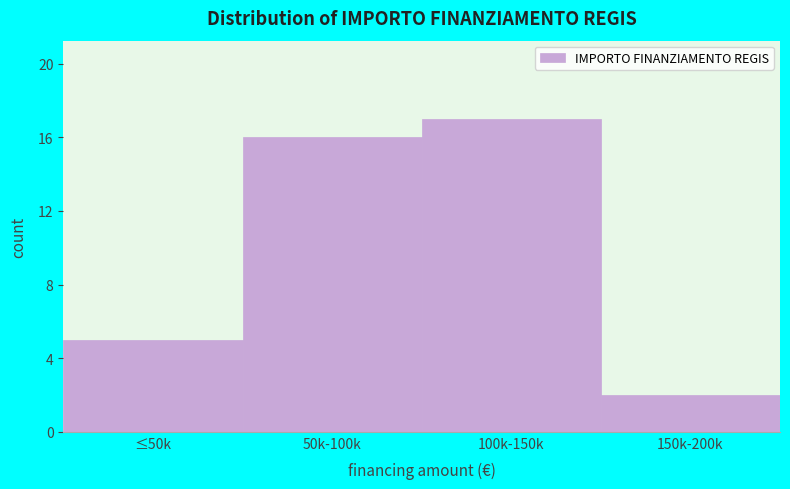

Reading left to right, list all the values displayed in this chart.

5	16	17	2